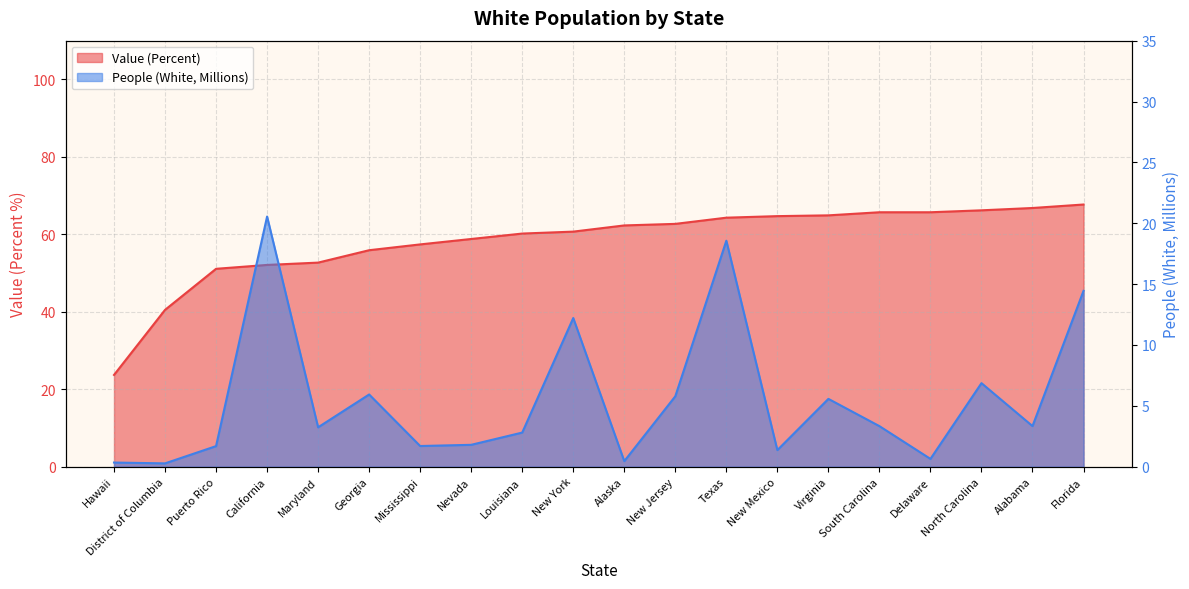

What position from the right is California?

17